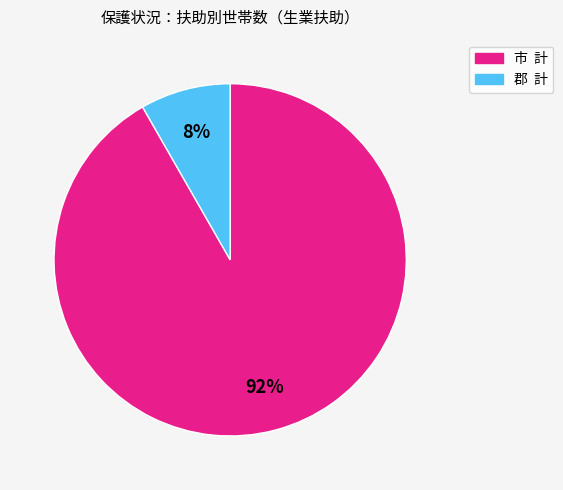

Rank the categories by value from highest to lowest.

市 計, 郡 計